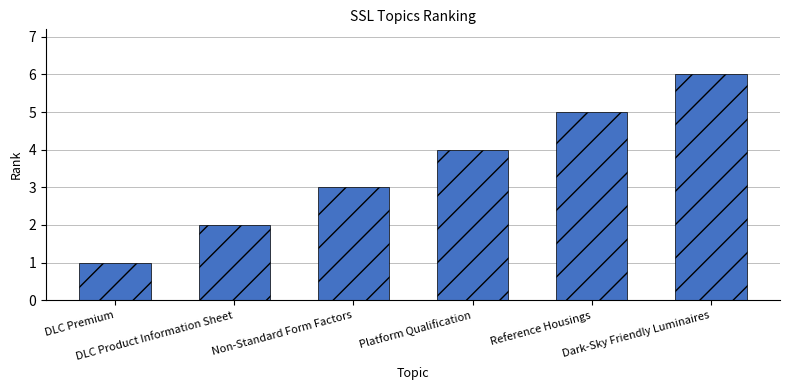

Approximately how many times larger is the value at Dark-Sky Friendly Luminaires compared to DLC Premium?

6.0